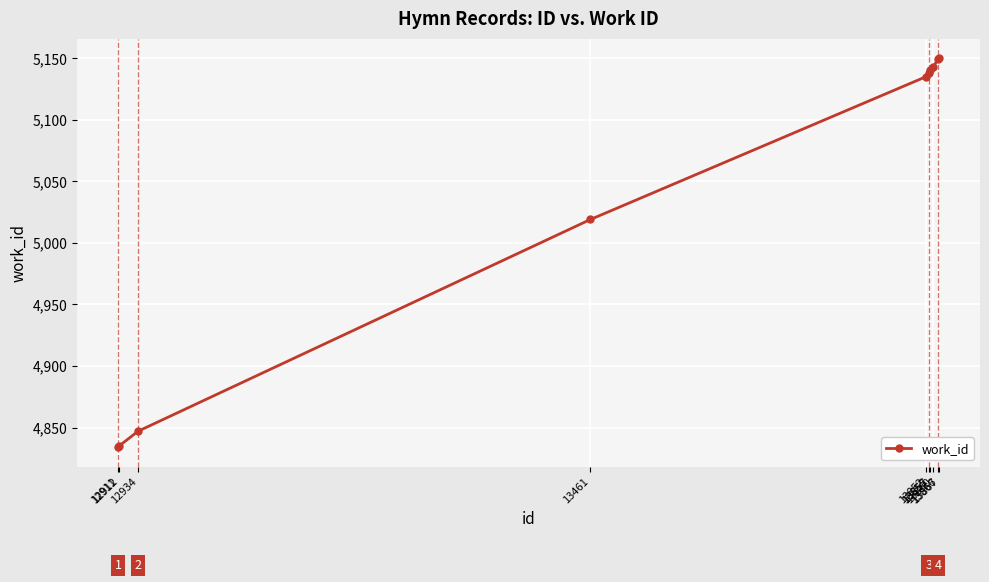

What is the value of the 6th point from the left?

5138